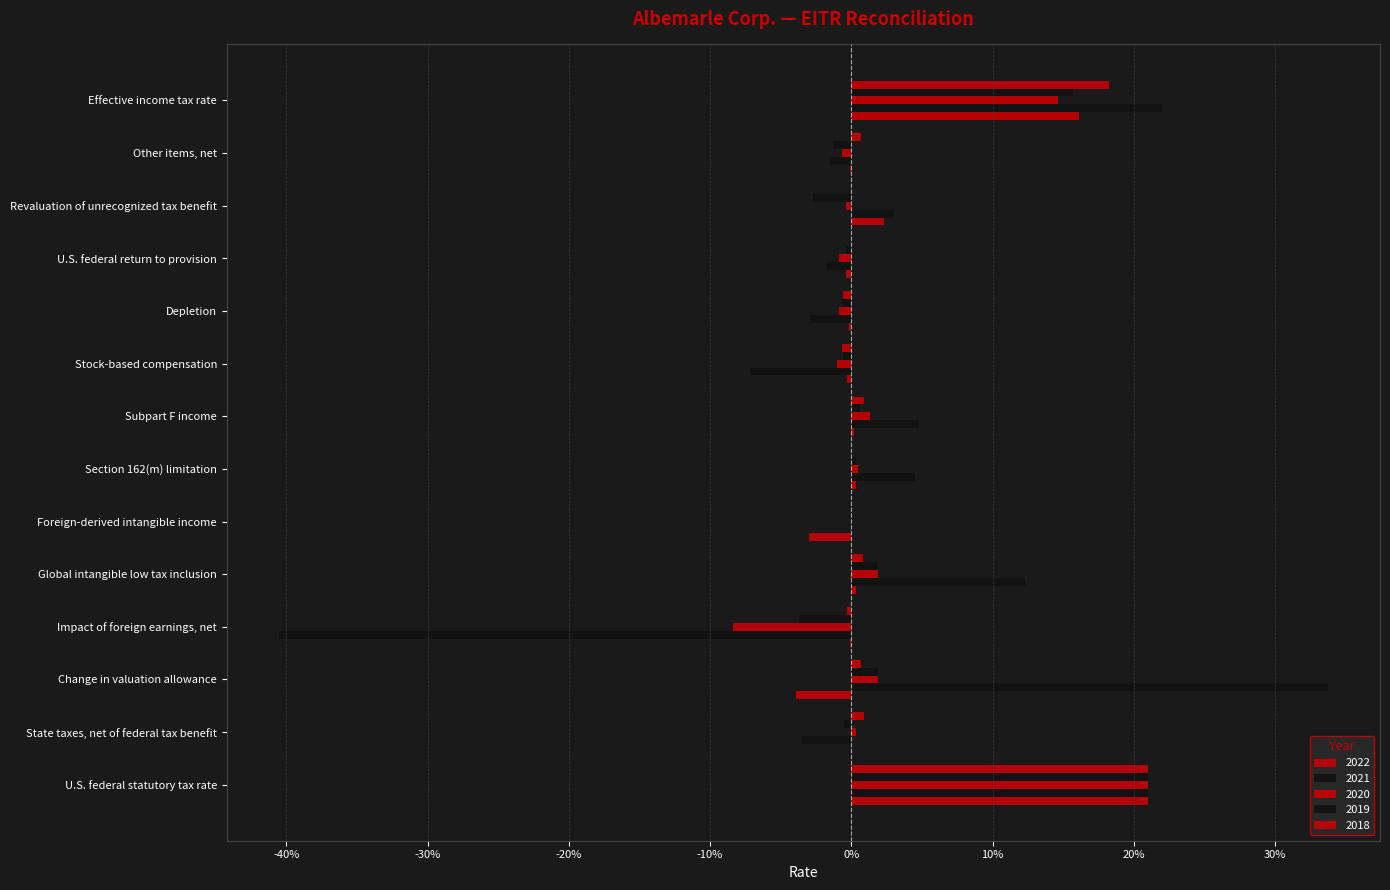

Between Foreign-derived intangible income and Depletion, which series saw the biggest shift?

2021